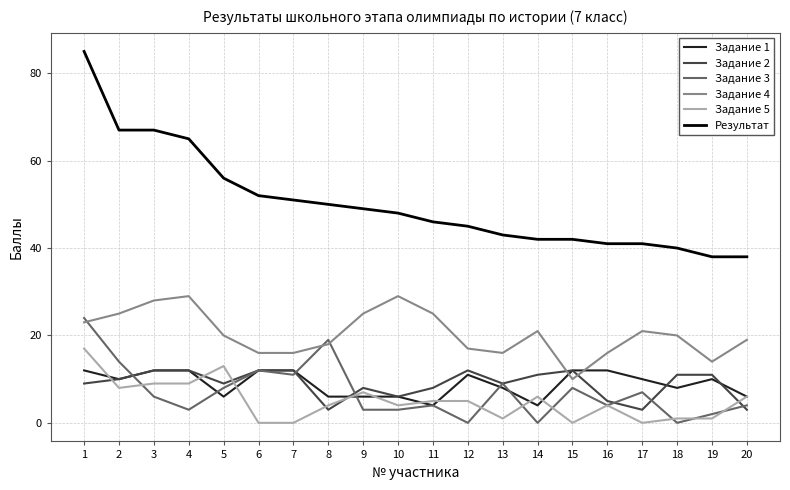

Where do Задание 3 and Задание 2 first cross each other?

2 and 3